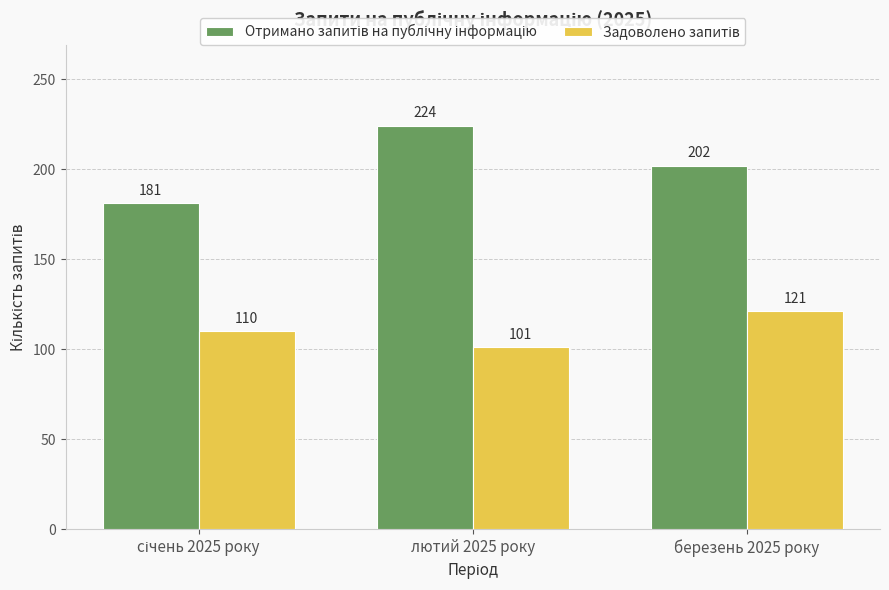

What position from the left is березень 2025 року?

3